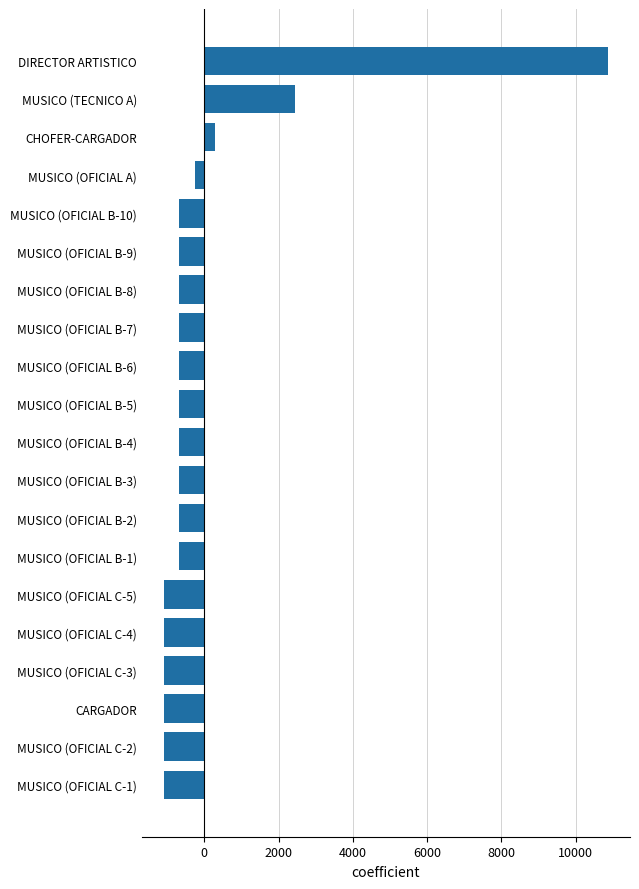

Reading top to bottom, extract all data points from this chart.

10867.3	2452.0	290.8	-252.5	-680.6	-680.6	-680.6	-680.6	-680.6	-680.6	-680.6	-680.6	-680.6	-680.6	-1091.9	-1091.9	-1091.9	-1091.9	-1091.9	-1091.9